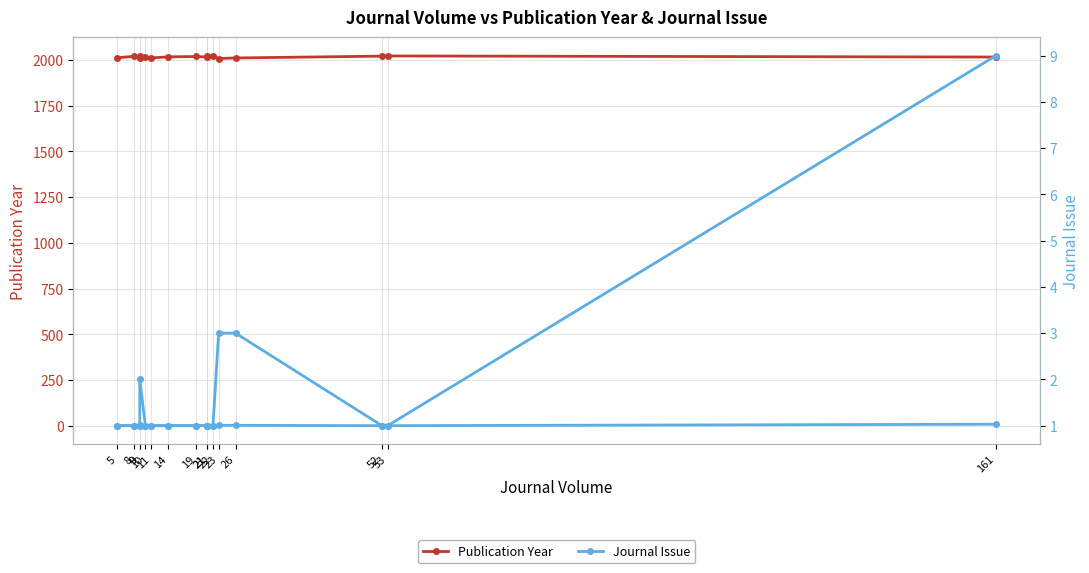

How many Journal Issue values are between 1 and 2?

13